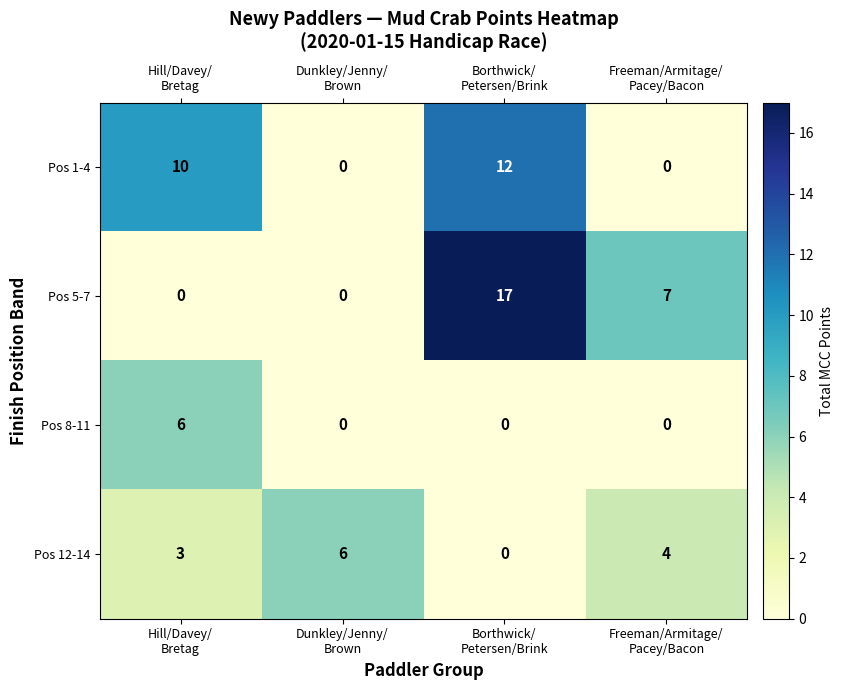

Which category has the highest value across all series?

Borthwick/
Petersen/Brink